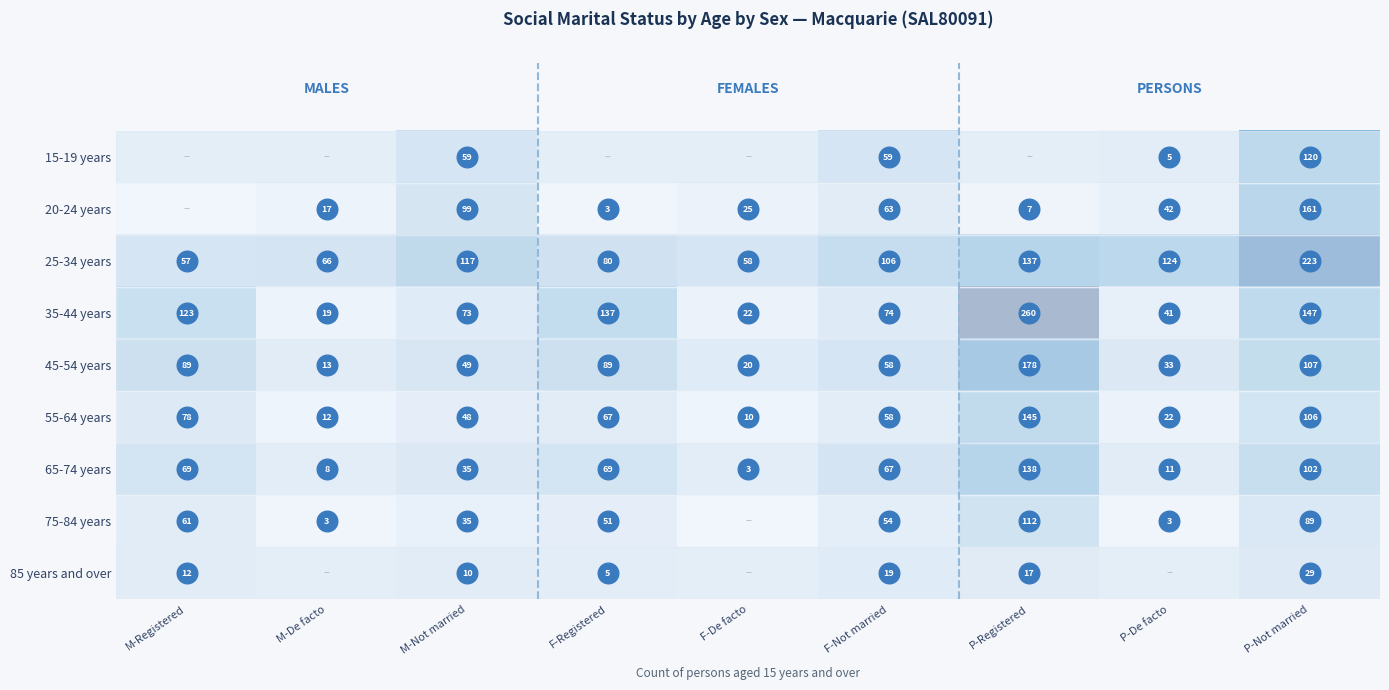

Which category has the highest value across all series?

P-Registered